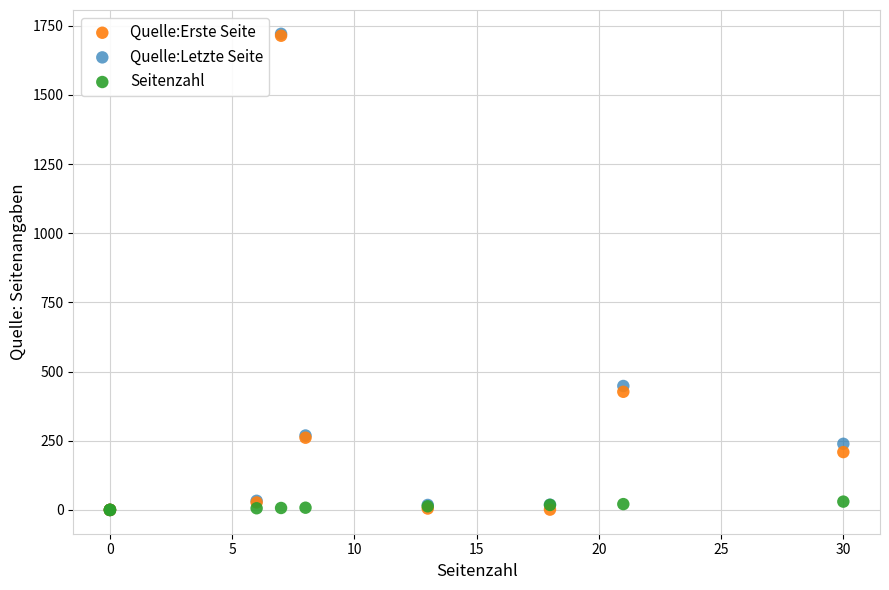

Across all series, what Y value is closest to 860?

448